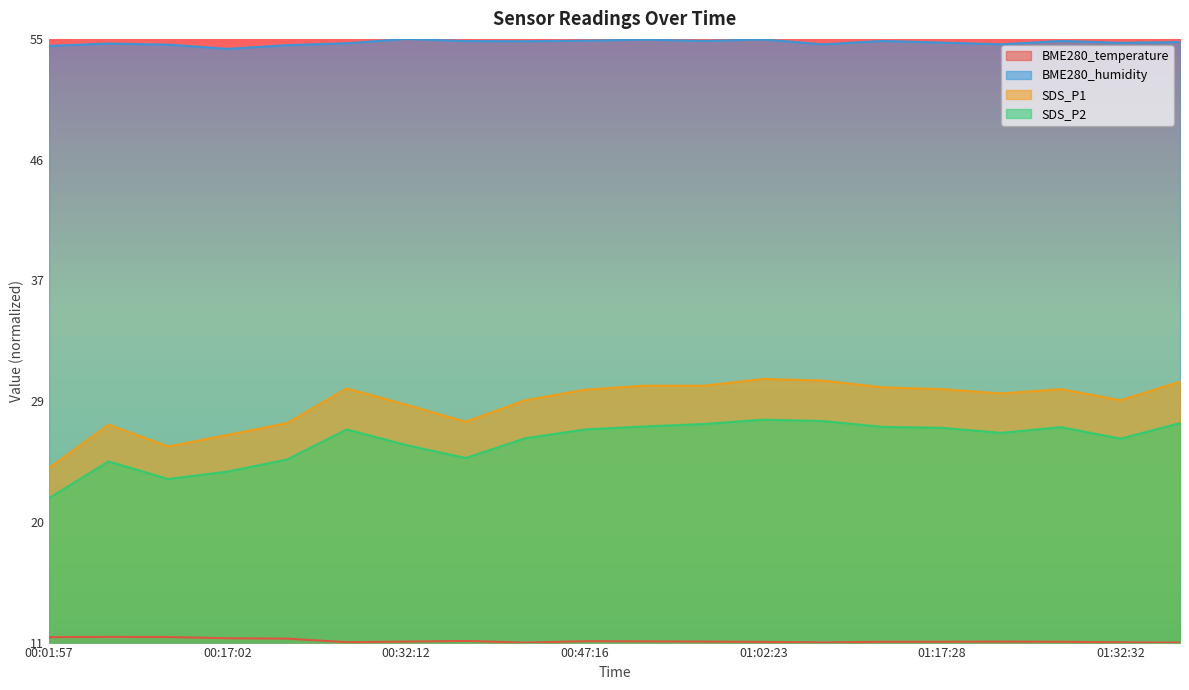

What is the approximate value of BME280_humidity at 2022/03/17 00:22:09?

1.0